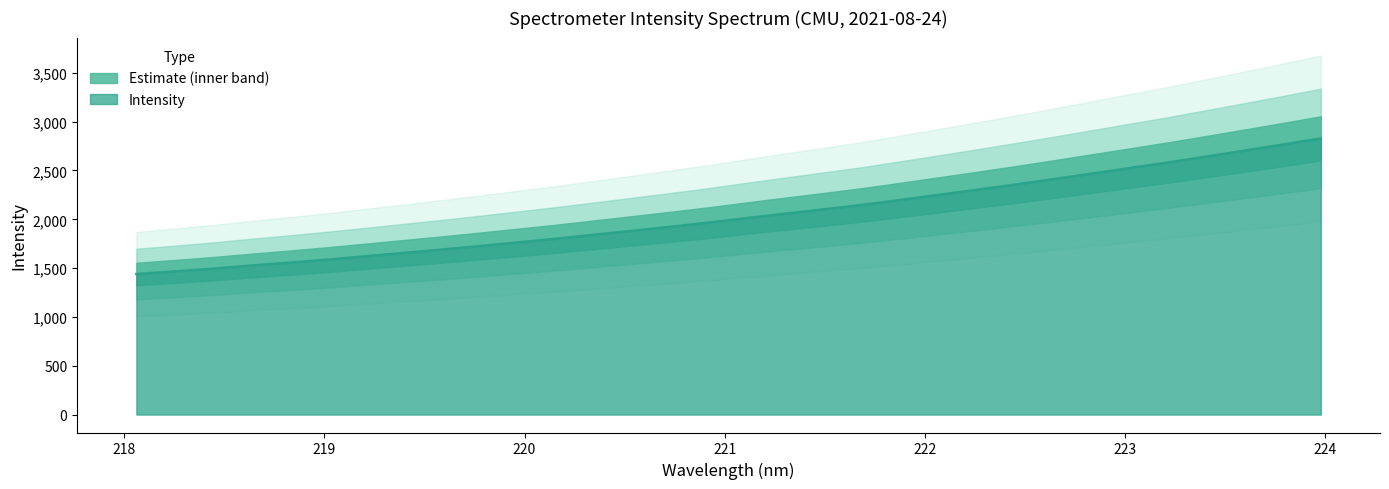

What is the greatest value displayed?

2828.9